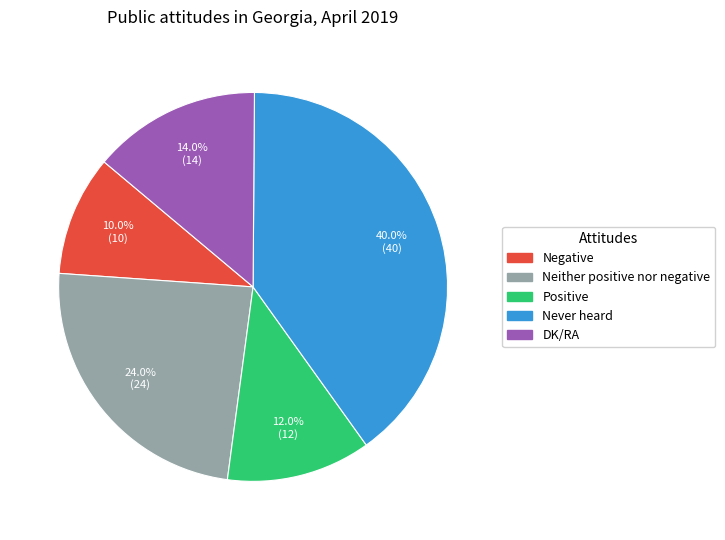

Is it true that Never heard is 49% of the pie?

False